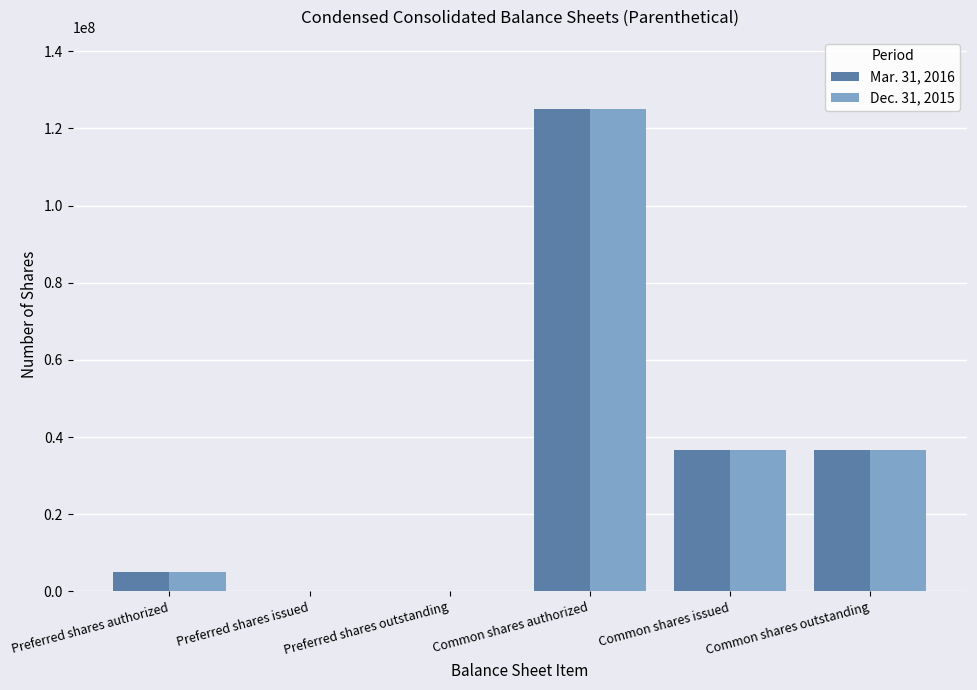

Which category has the highest value across all series?

Common shares authorized